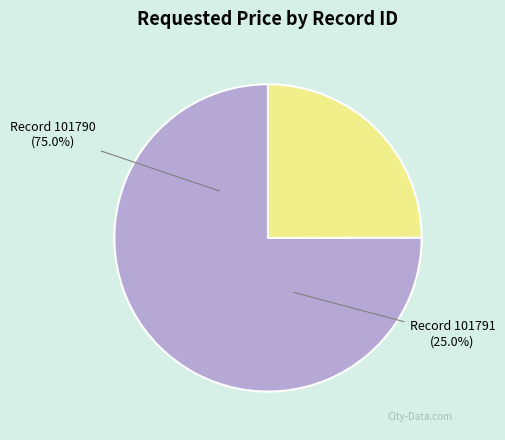

How many segments does this pie chart have?

2